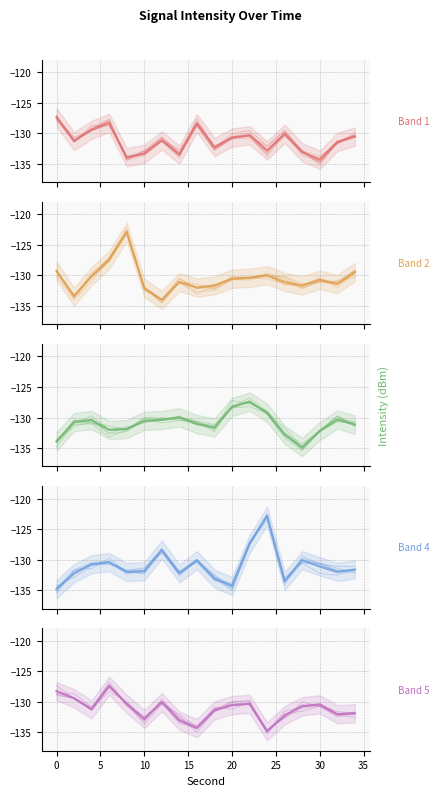

Is it true that Intensity Band 5 equals -62.7 at 17?

False